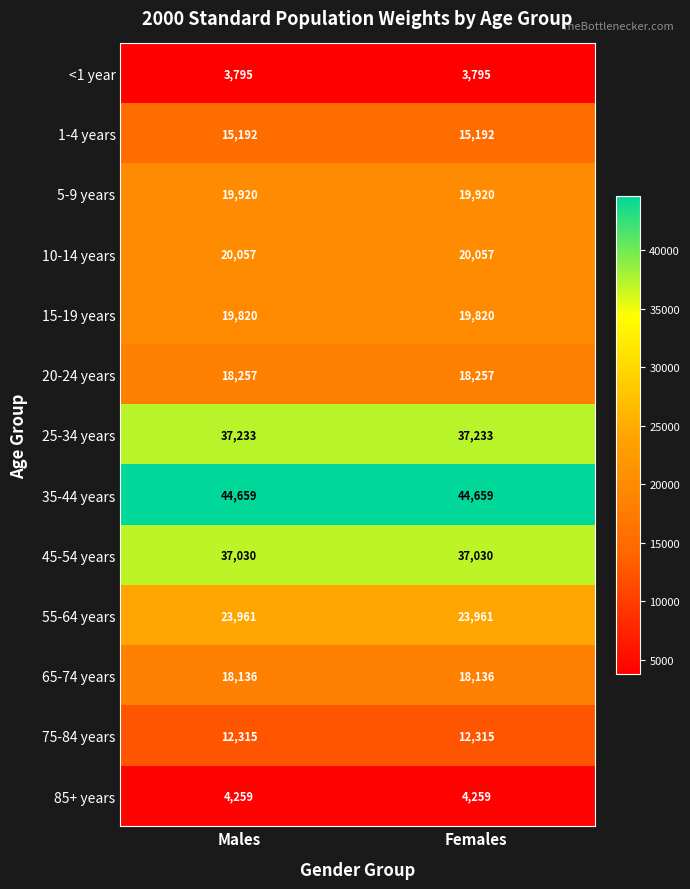

What is the average value of the 75-84 years series?

12315